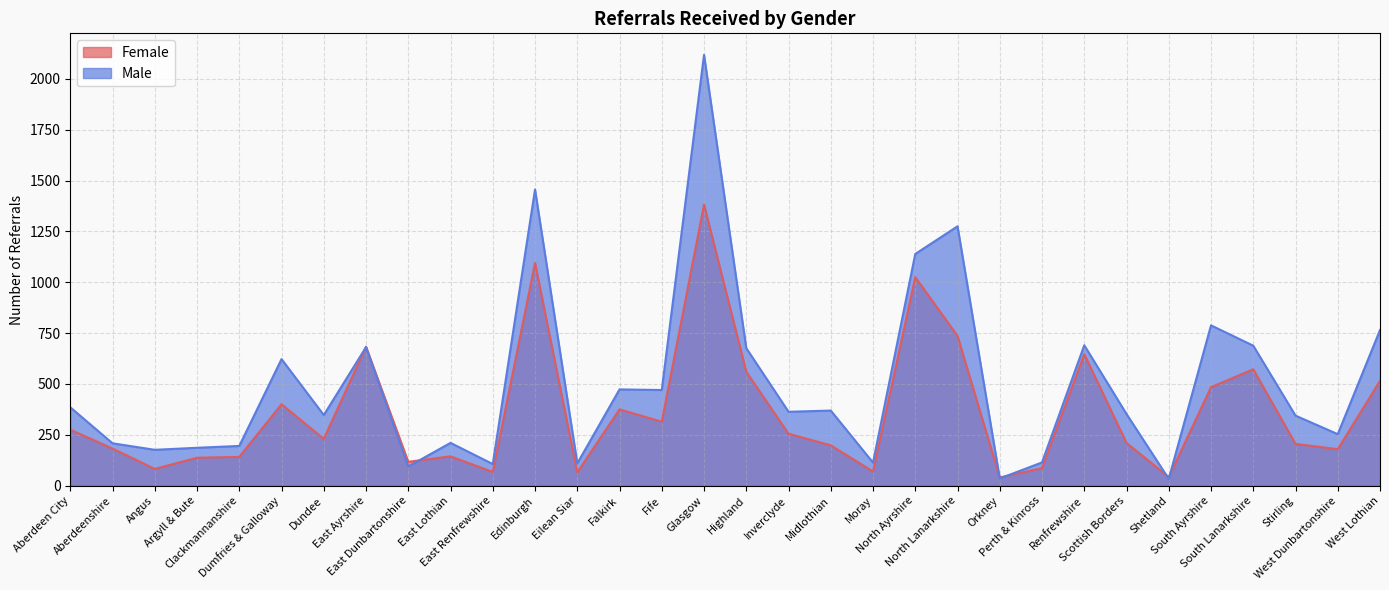

List the series in order of their overall mean, highest first.

Male, Female